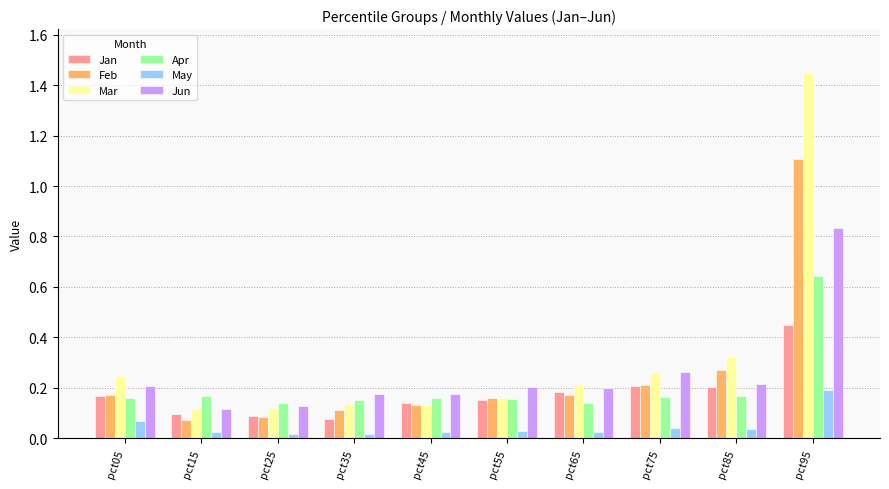

What are all the series names shown in the legend?

Jan, Feb, Mar, Apr, May, Jun